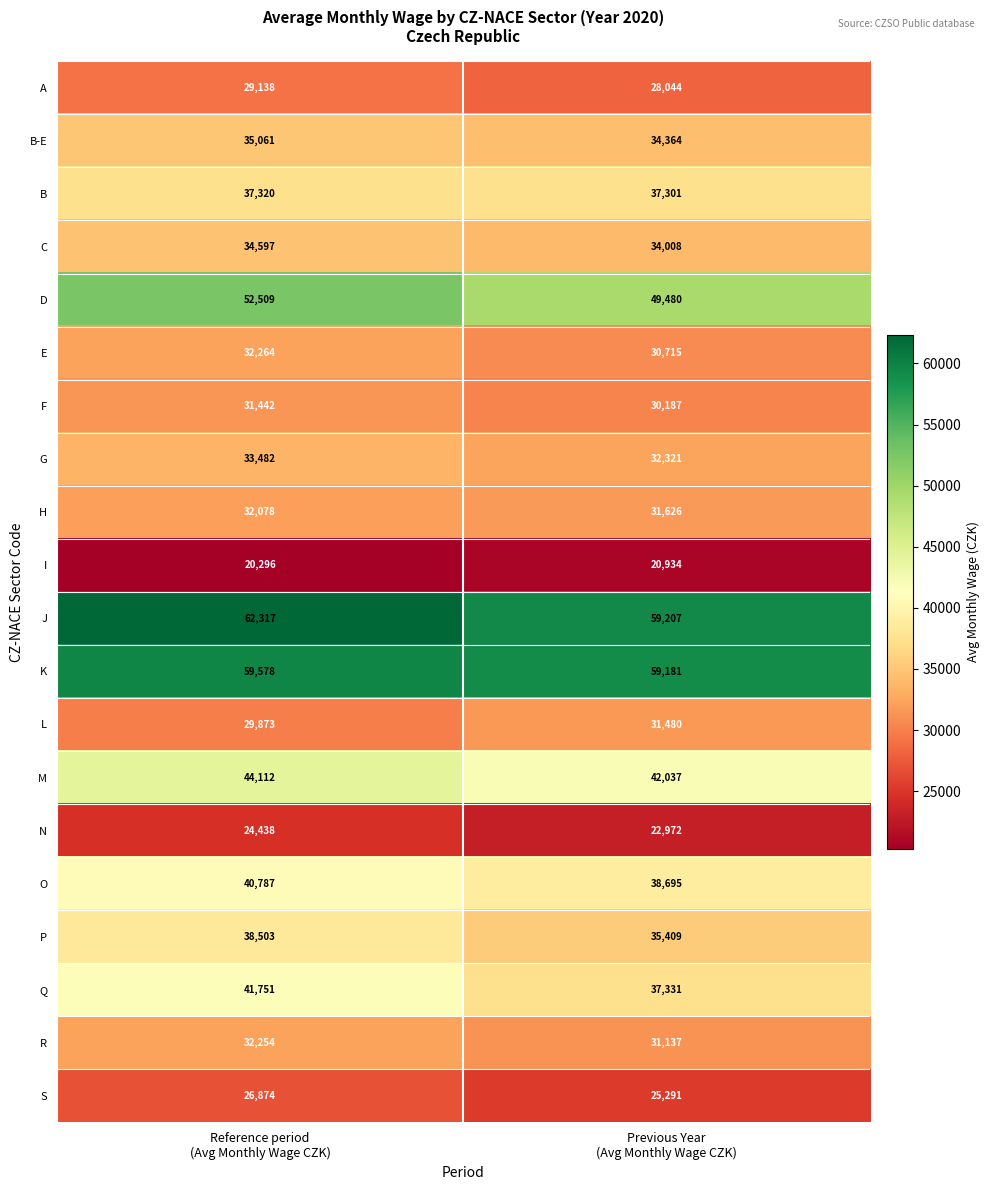

Which label corresponds to the smallest value in the chart?

Reference period
(Avg Monthly Wage CZK)